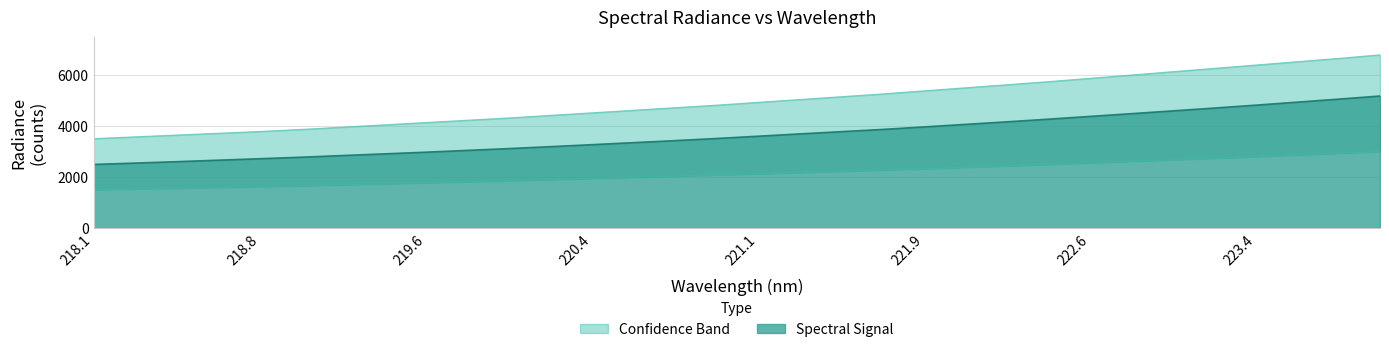

What is the maximum value for Spectral Signal?

5166.4